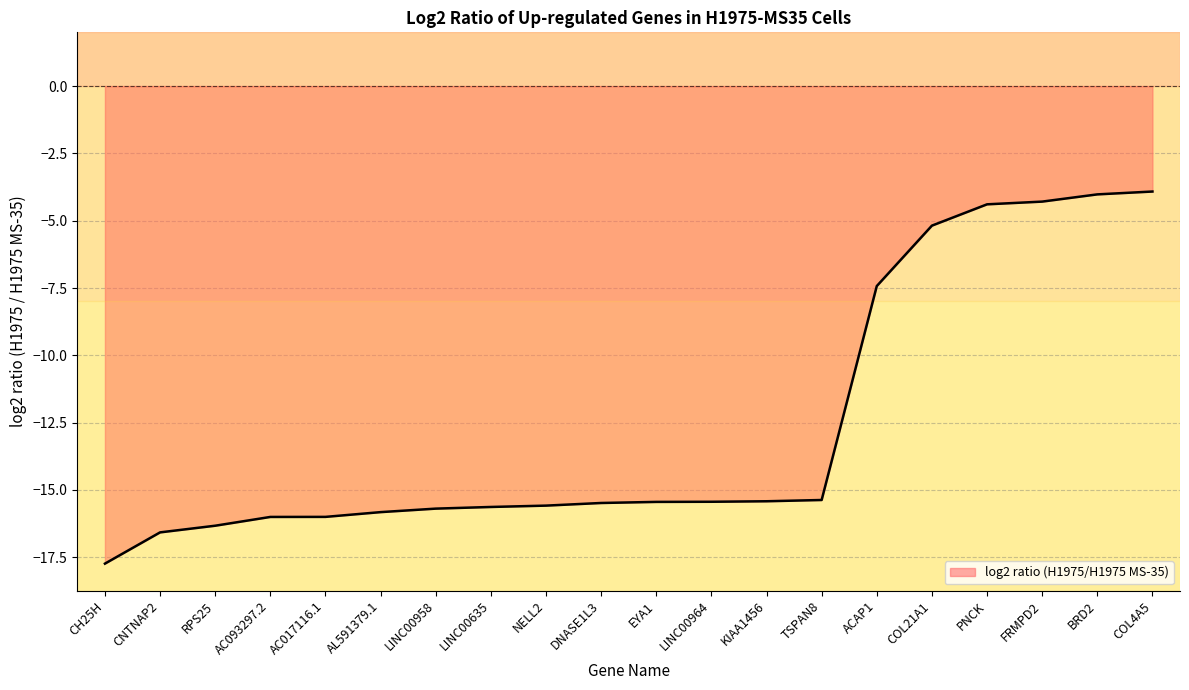

At which category does the chart reach its minimum across all series?

CH25H